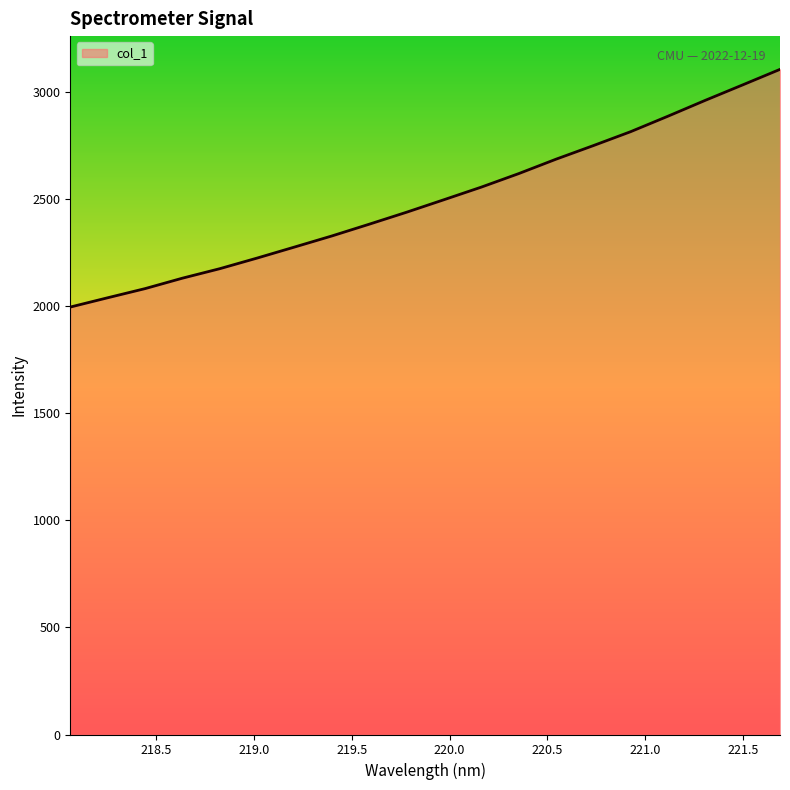

What is the greatest value displayed?

3106.8